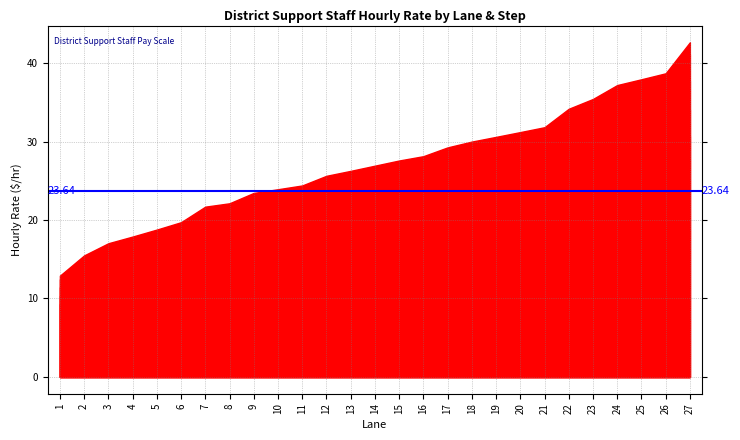

The Step 15 series shows 10.2 at 8. True or false?

False